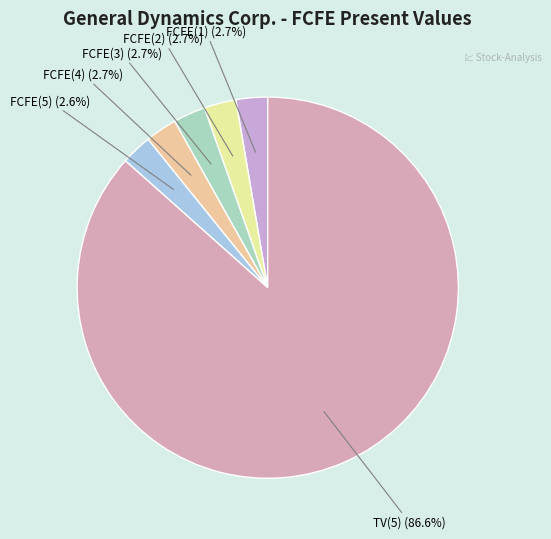

How many slices are in this pie chart?

6